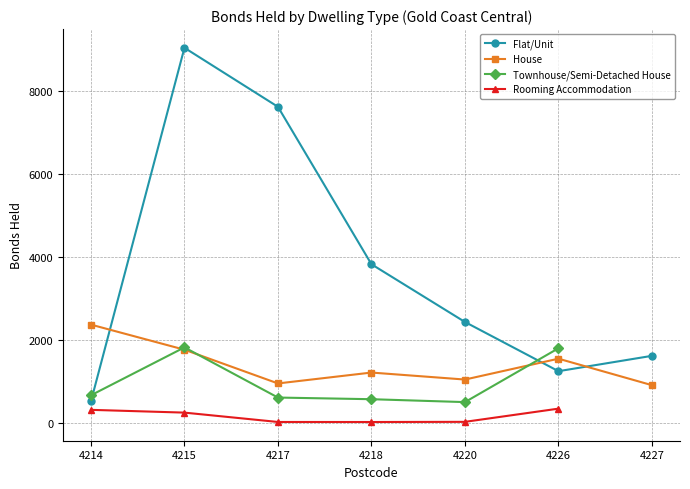

True or false: House has a value of 435.7 at 4220.

False